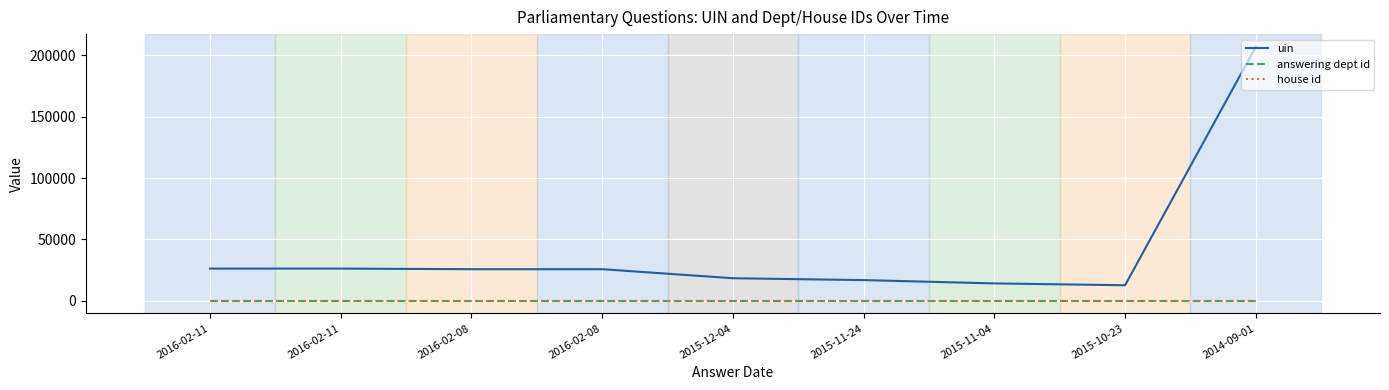

True or false: house id and uin intersect in this chart.

False